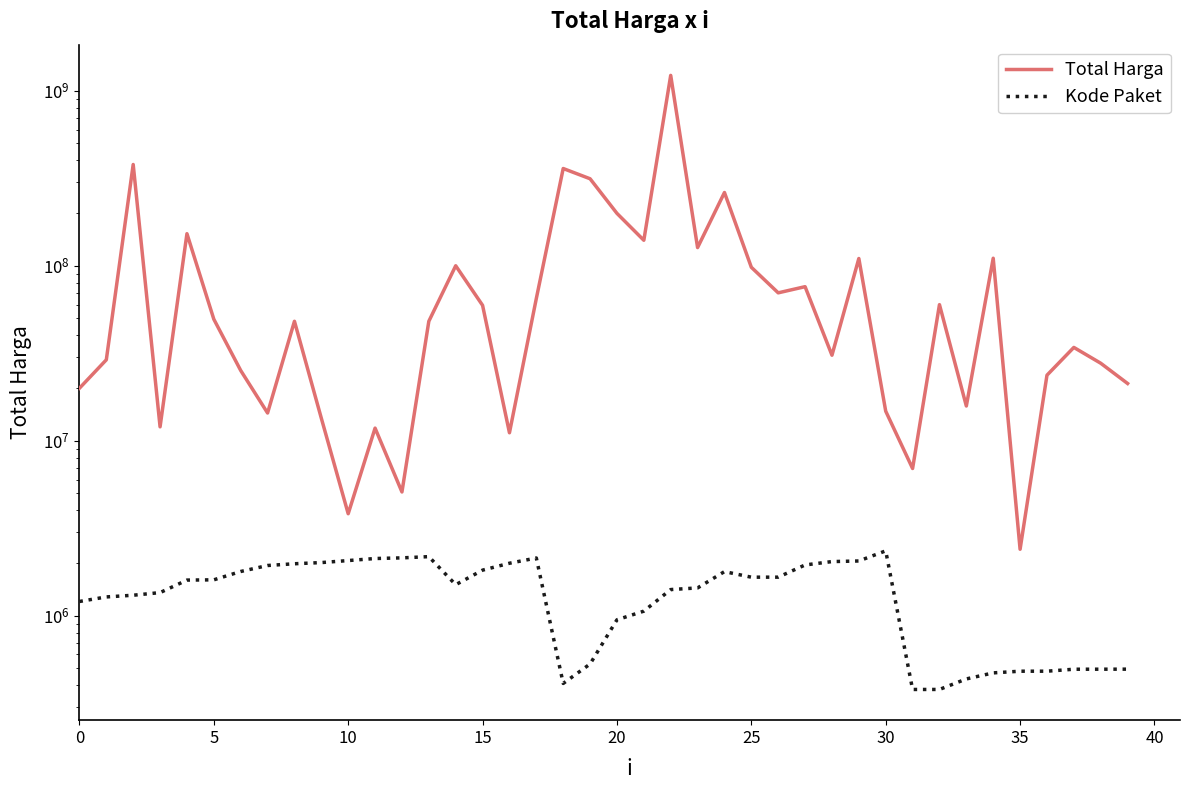

How many series are shown in this chart?

2